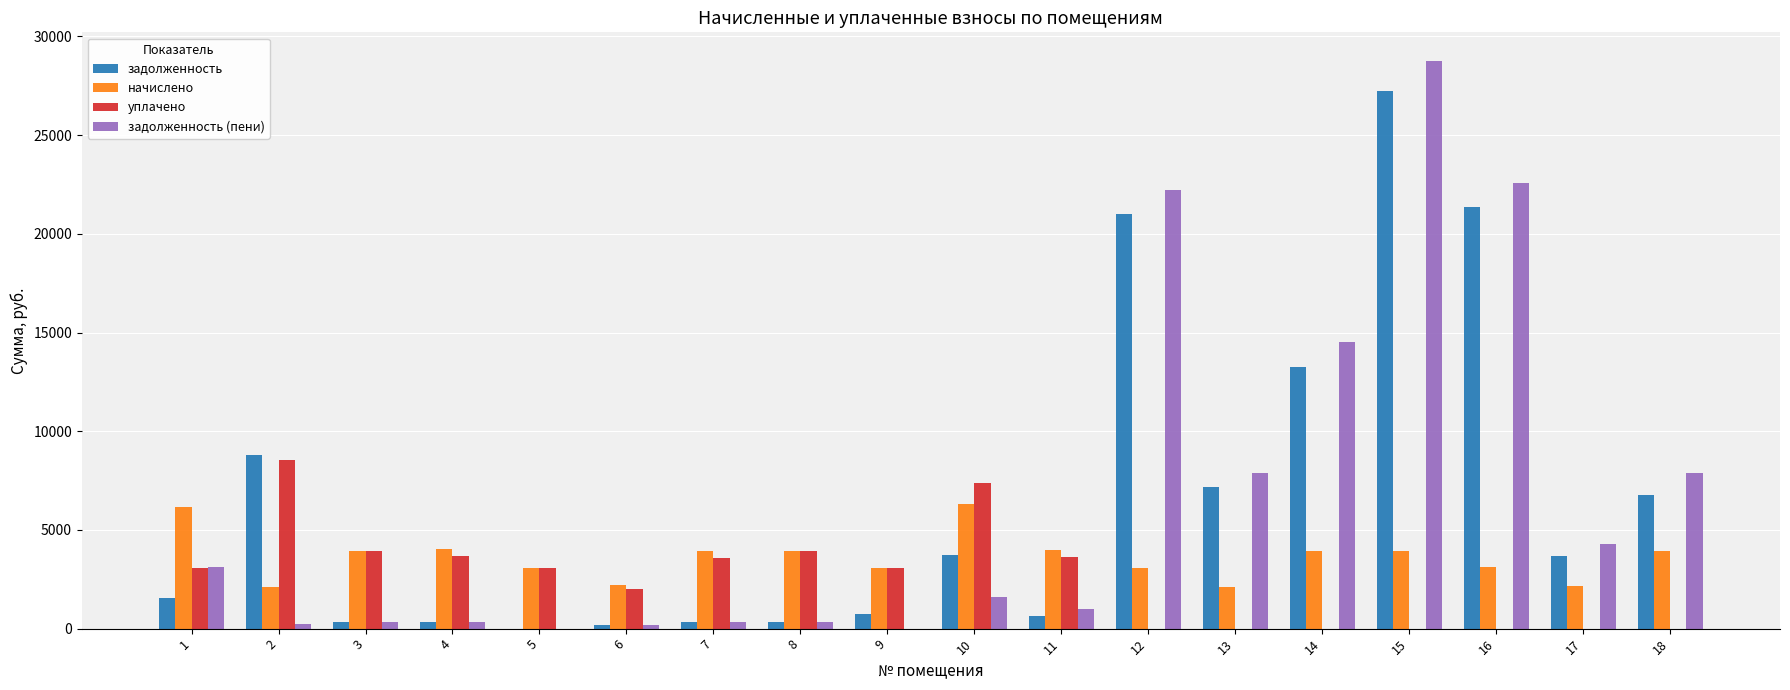

Where is задолженность nearest to the value 13610?

14